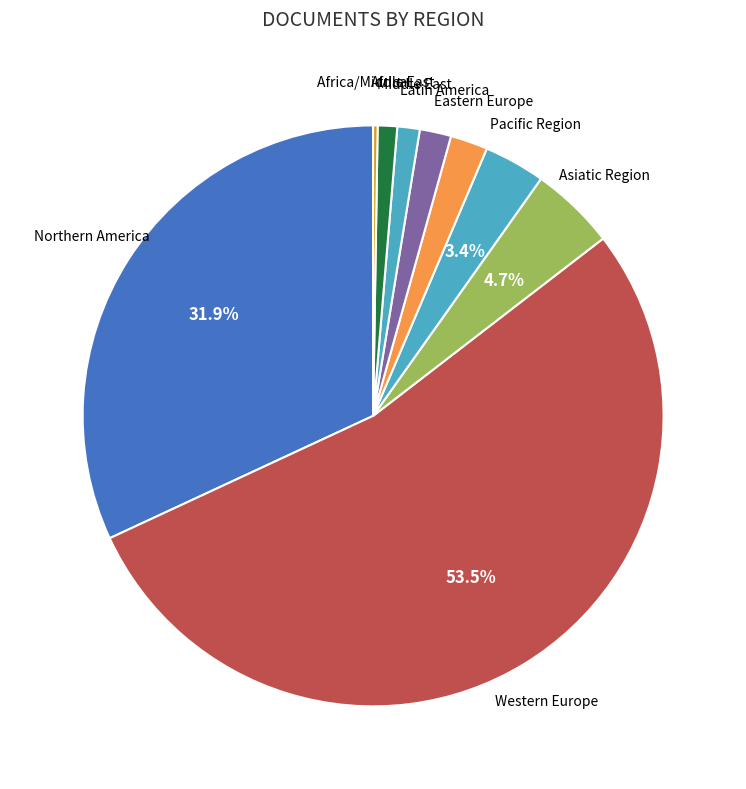

What is the majority slice?

Western Europe